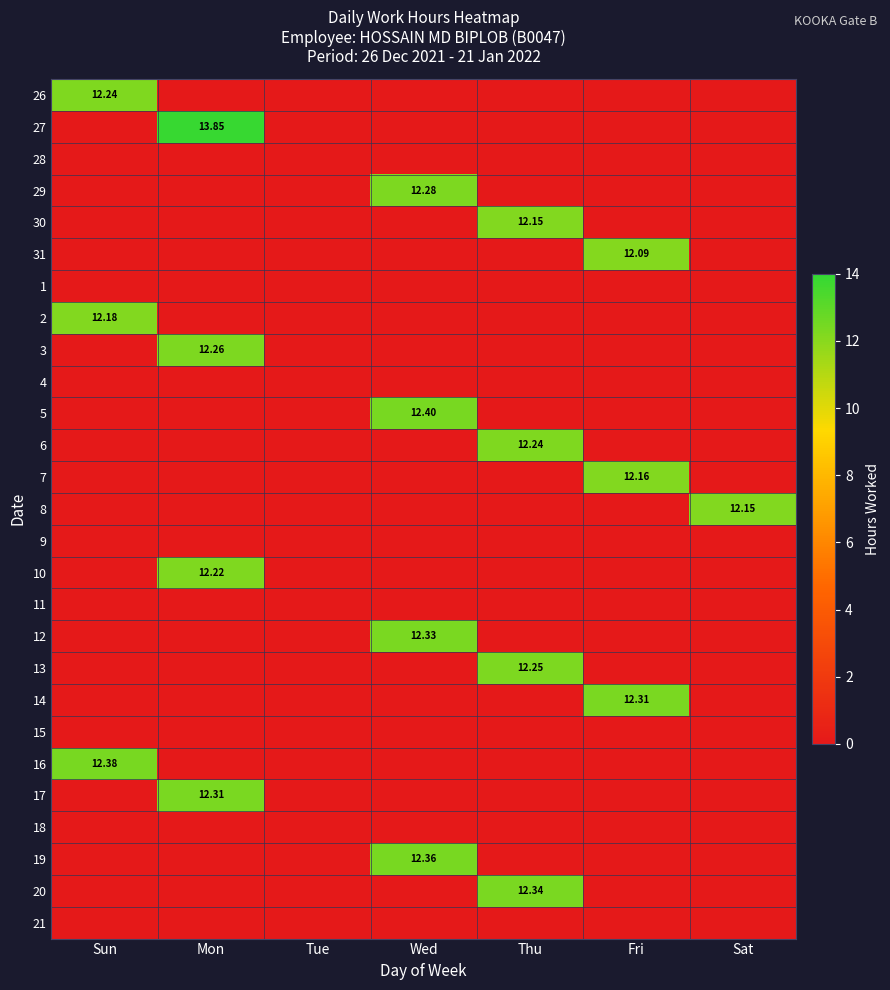

Count the number of categories in the chart.

7